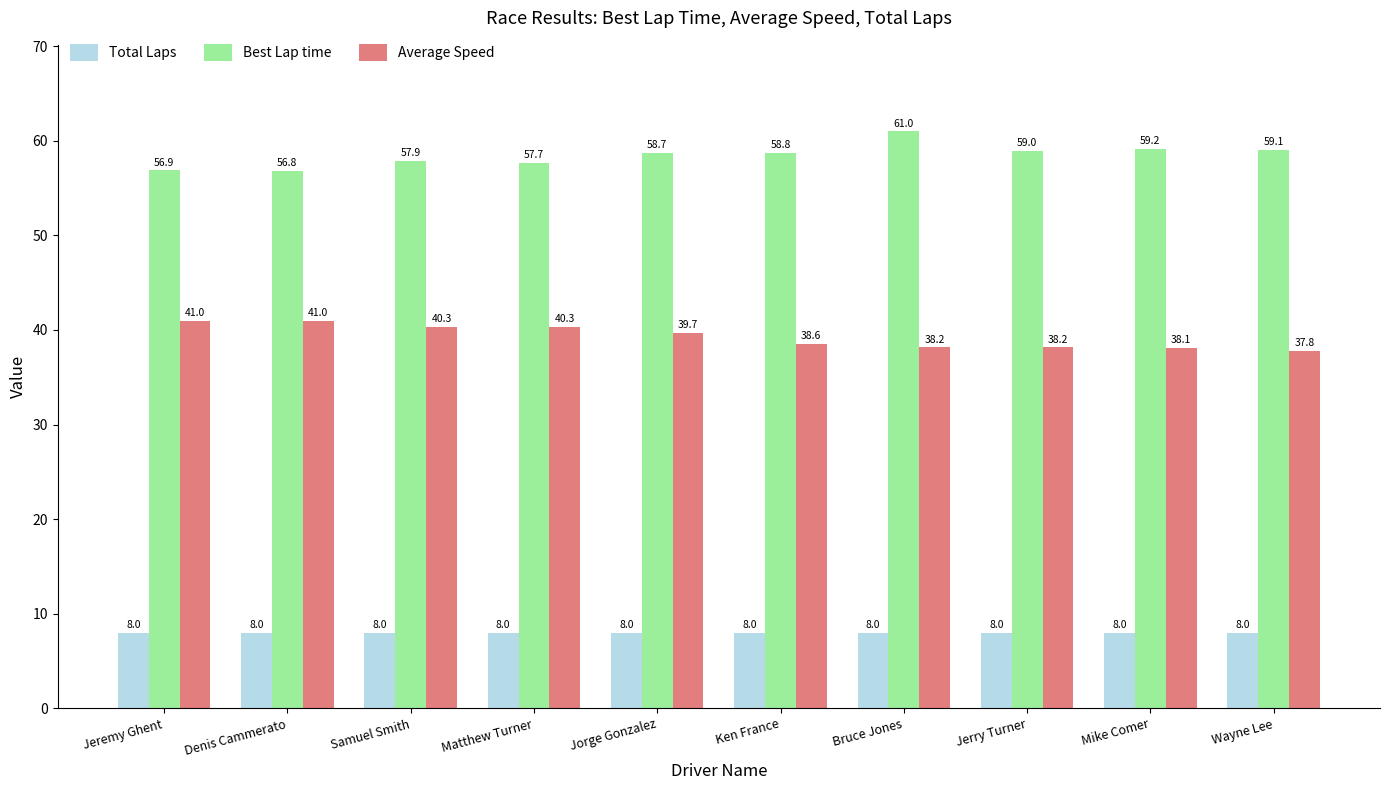

List the series in order of their overall mean, highest first.

Best Lap time, Average Speed, Total Laps